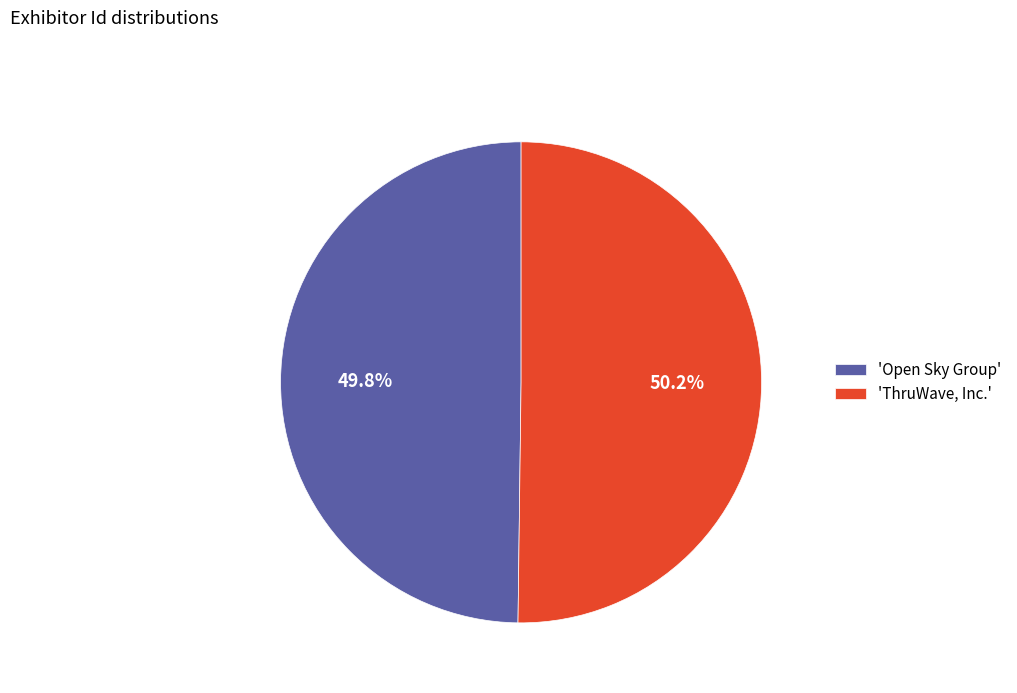

Is there any slice that represents more than half of the pie?

Yes